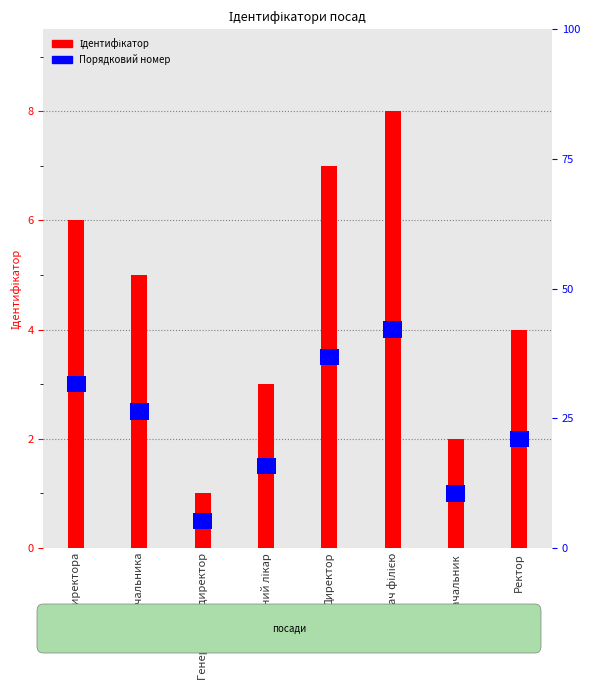

At which label is the value closest to 4?

Ректор